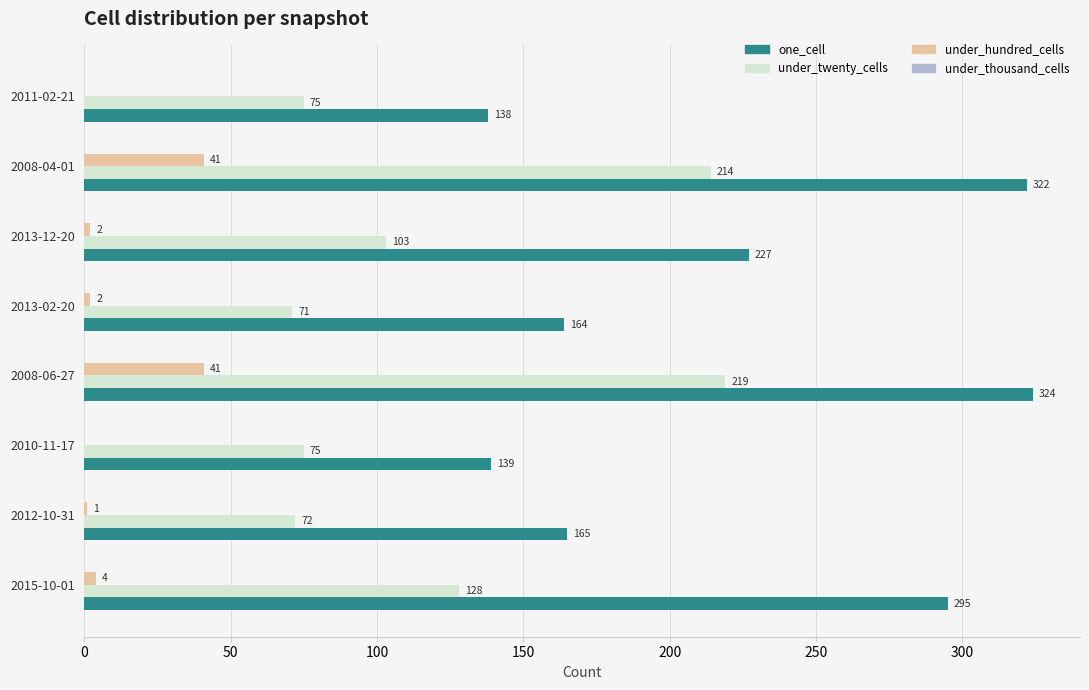

What is the greatest value displayed?

324